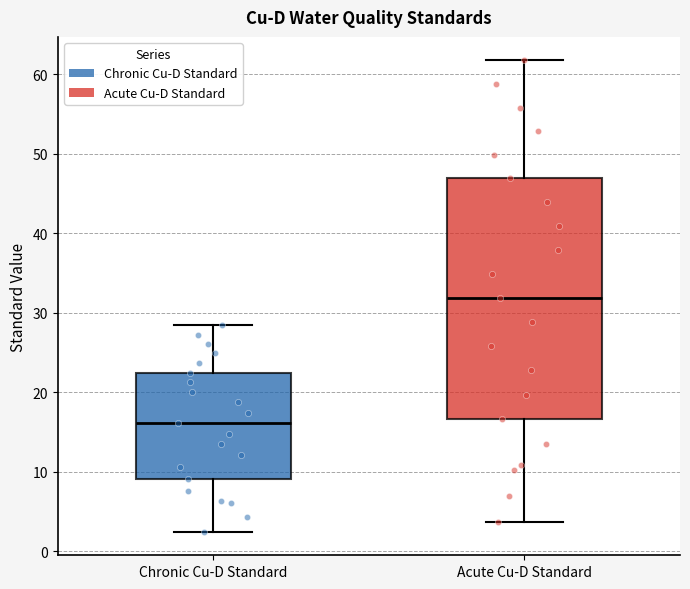

Comparing the boxes themselves (not the whiskers), which one is the tallest?

Acute Cu-D Standard